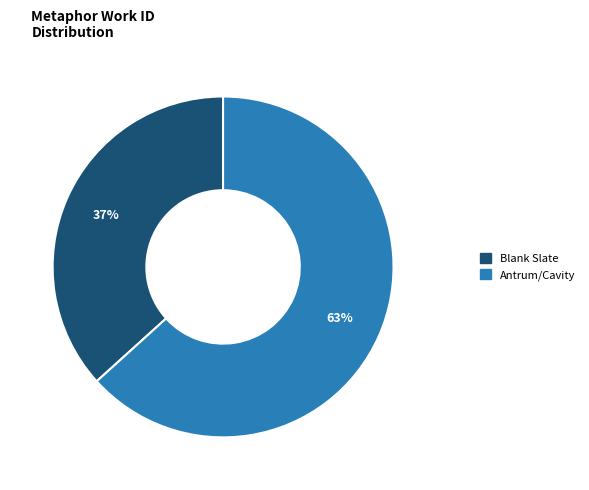

Is there a majority slice in this chart?

Yes